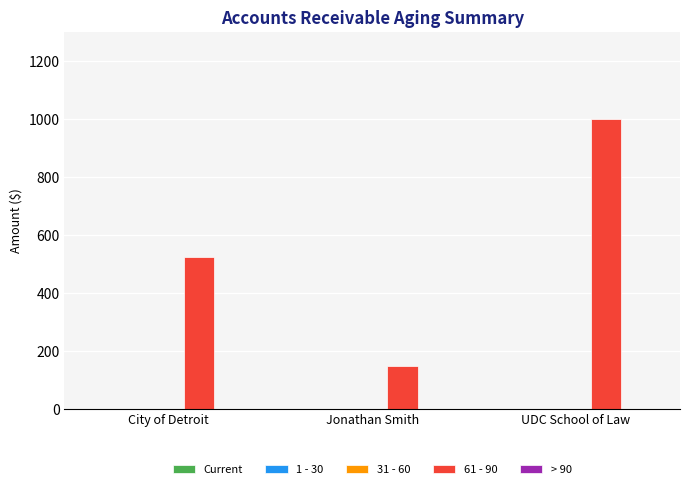

Between Jonathan Smith and UDC School of Law, which is larger?

UDC School of Law